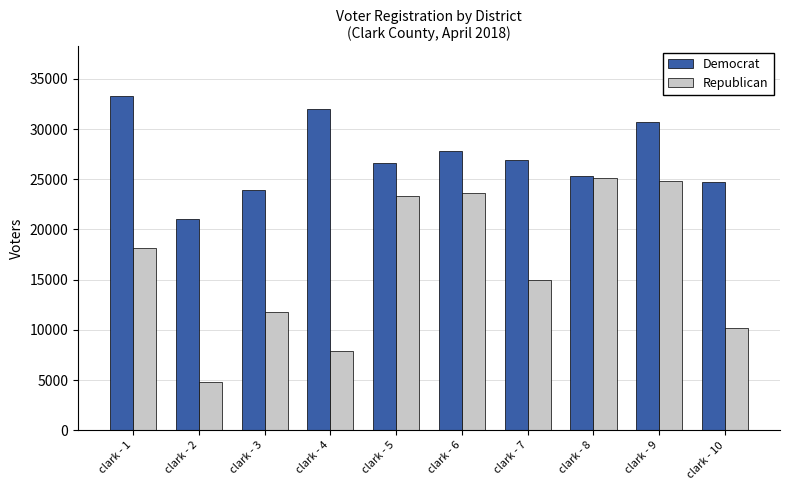

List the series in order of their peak value, lowest first.

Republican, Democrat